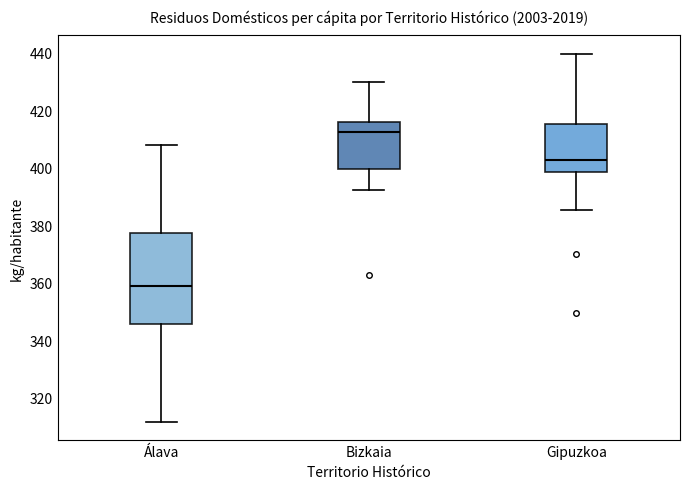

Reading left to right, transcribe this box plot: for each box, give where its median line is, the range the box spans, and where its two whiskers end, as read against the y-axis. The values are not printed on the chart, so give them approximately, as read against the axis.

Álava: median 358, box 346 to 378, whiskers 312 to 408
Bizkaia: median 412, box 400 to 416, whiskers 392 to 430
Gipuzkoa: median 402, box 398 to 416, whiskers 386 to 440